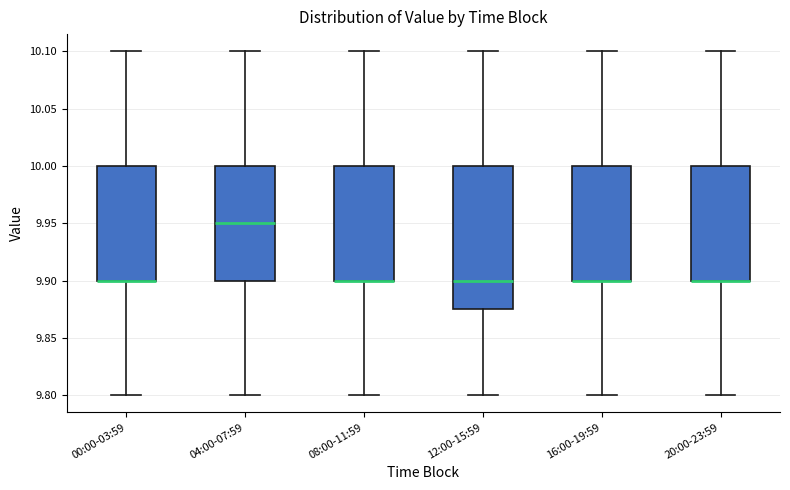

Reading left to right, read every box against the y-axis: the position of its median line, the range the box covers, and the ends of its whiskers. The values are not printed on the chart, so give them approximately, as read against the axis.

00:00-03:59: median 9.900 (drawn on the box's lower edge), box 9.900 to 10.000, whiskers 9.800 to 10.100
04:00-07:59: median 9.950, box 9.900 to 10.000, whiskers 9.800 to 10.100
08:00-11:59: median 9.900 (drawn on the box's lower edge), box 9.900 to 10.000, whiskers 9.800 to 10.100
12:00-15:59: median 9.900, box 9.875 to 10.000, whiskers 9.800 to 10.100
16:00-19:59: median 9.900 (drawn on the box's lower edge), box 9.900 to 10.000, whiskers 9.800 to 10.100
20:00-23:59: median 9.900 (drawn on the box's lower edge), box 9.900 to 10.000, whiskers 9.800 to 10.100